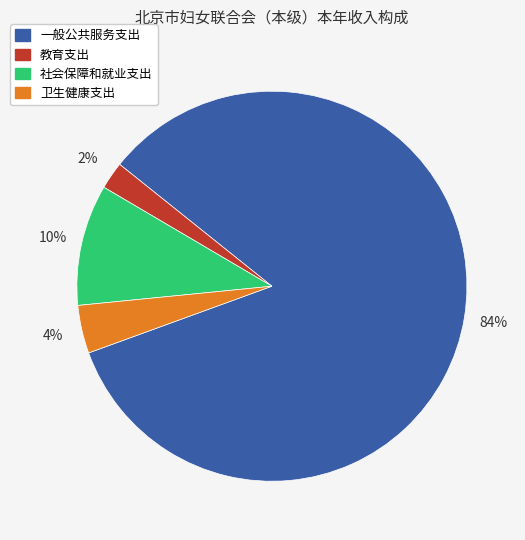

Which has a higher value, 一般公共服务支出 or 卫生健康支出?

一般公共服务支出